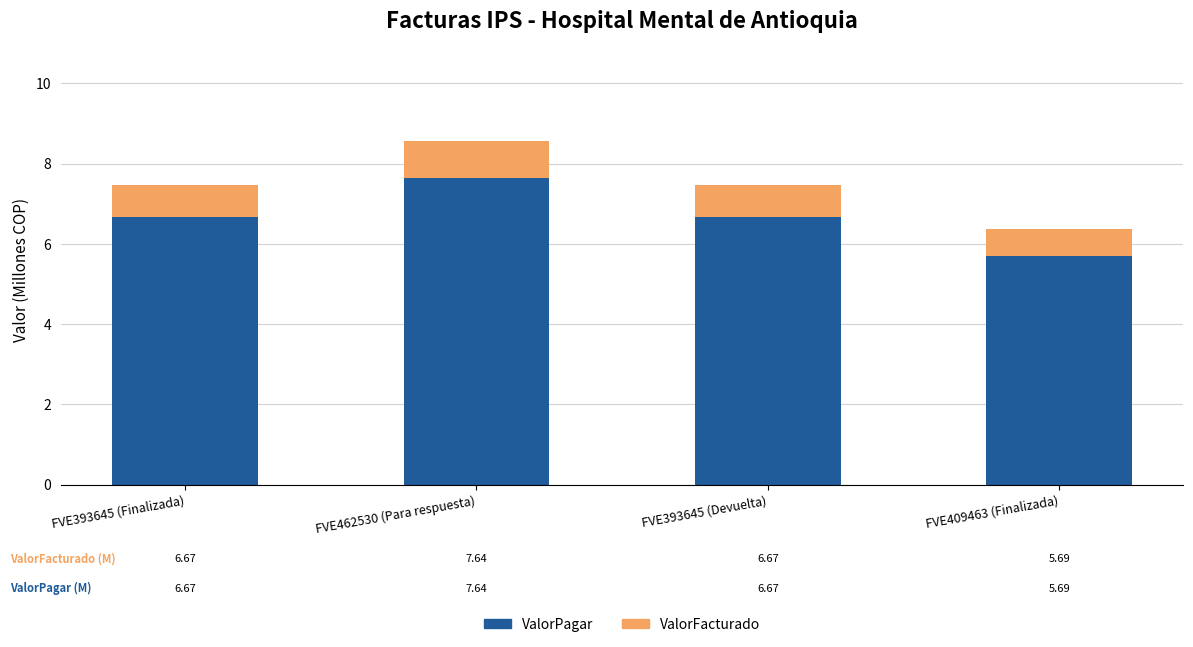

At which category is the sum across all series the highest?

FVE462530 (Para respuesta)